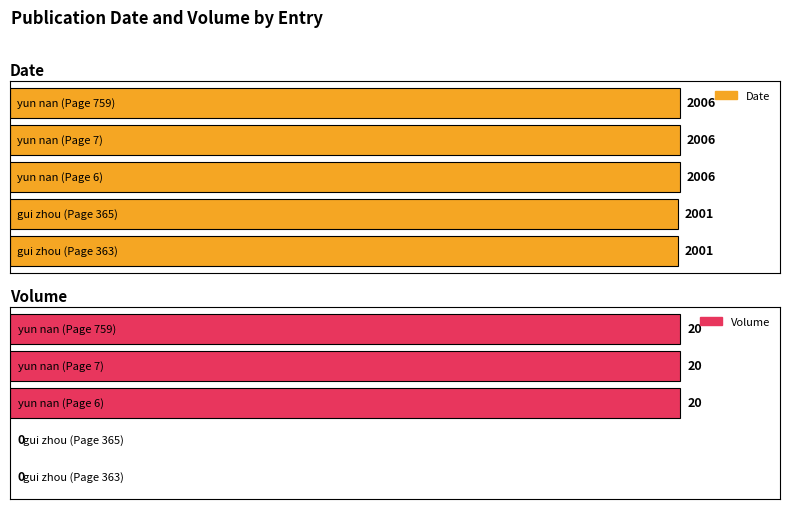

What is the difference between the maximum and second lowest values in the Volume series?

20